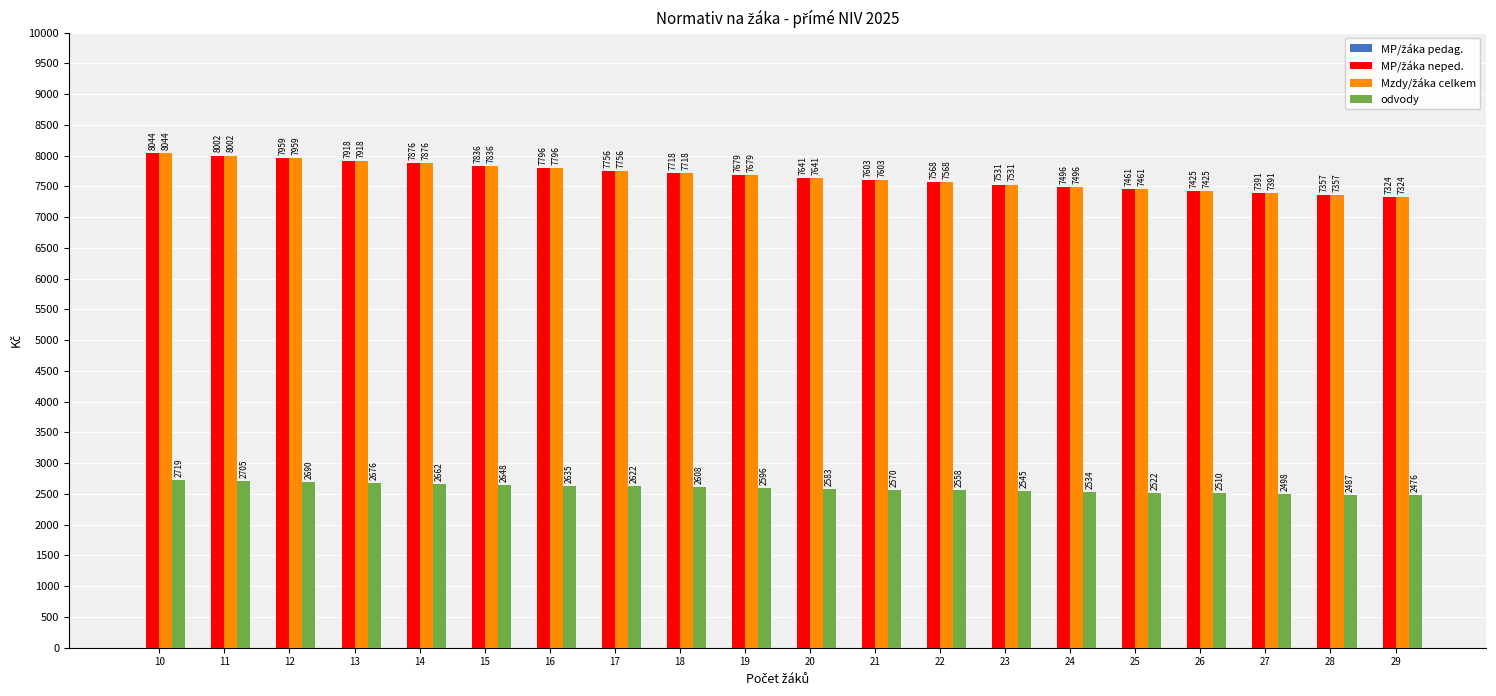

What is the smallest value displayed?

2475.5